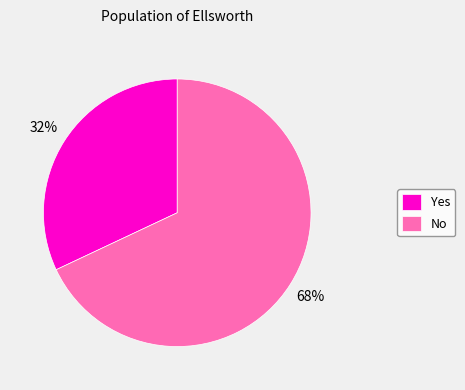

Do Yes and No together represent more than half of the pie?

Yes